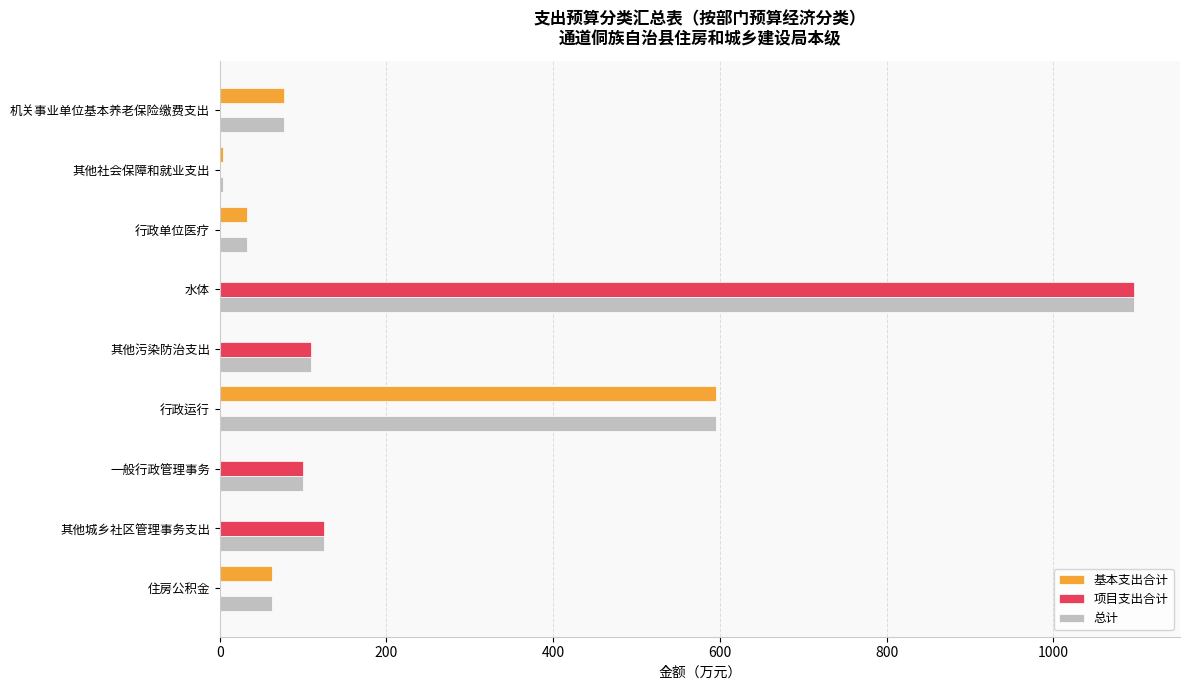

Is the value of 基本支出合计 at 行政运行 greater than the value of 项目支出合计 at 其他城乡社区管理事务支出?

Yes